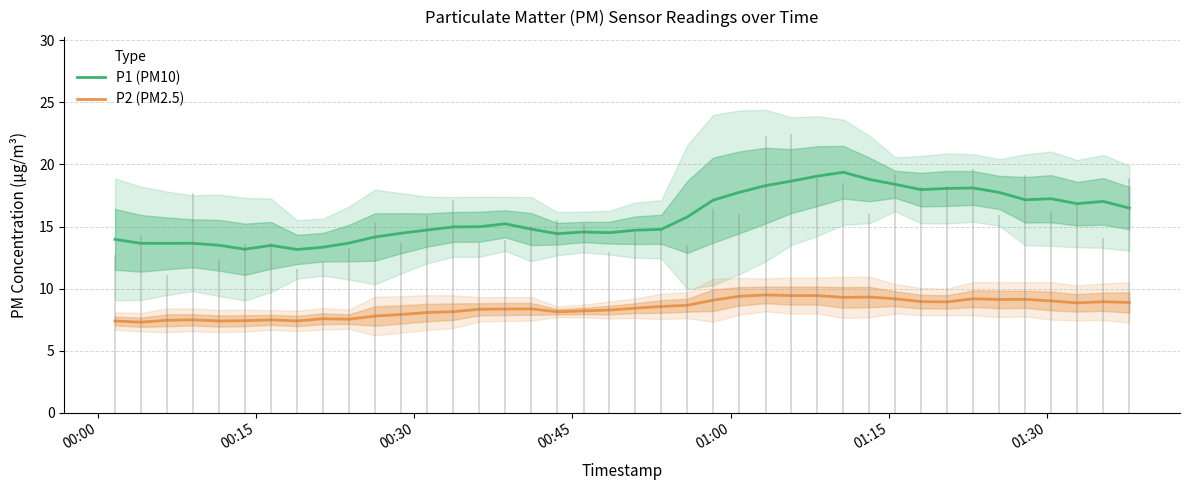

Which series has the largest total across all categories?

P1 (PM10)